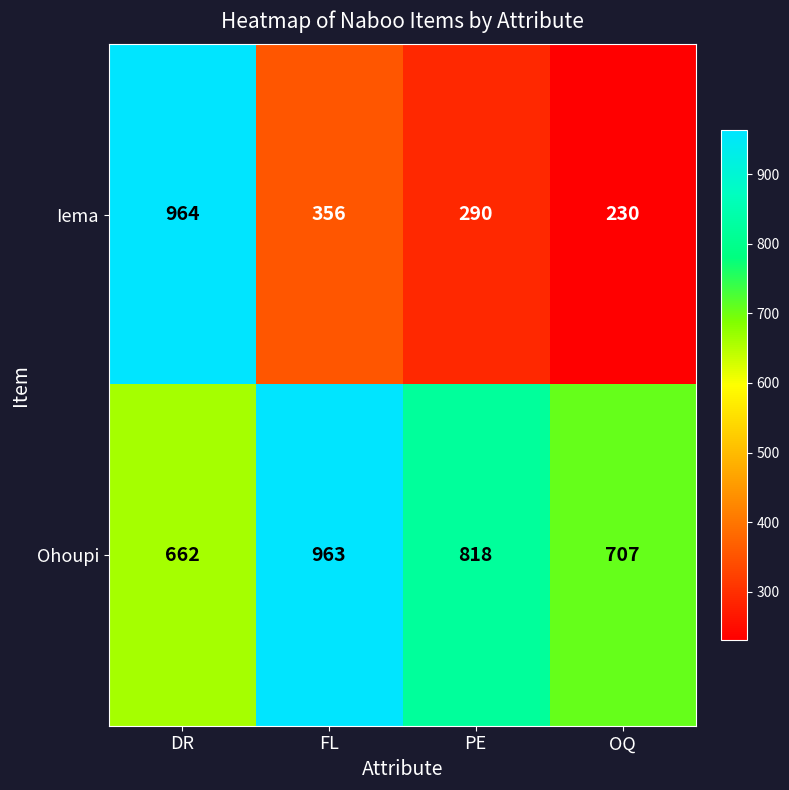

Is it true that Iema equals 356 at FL?

True